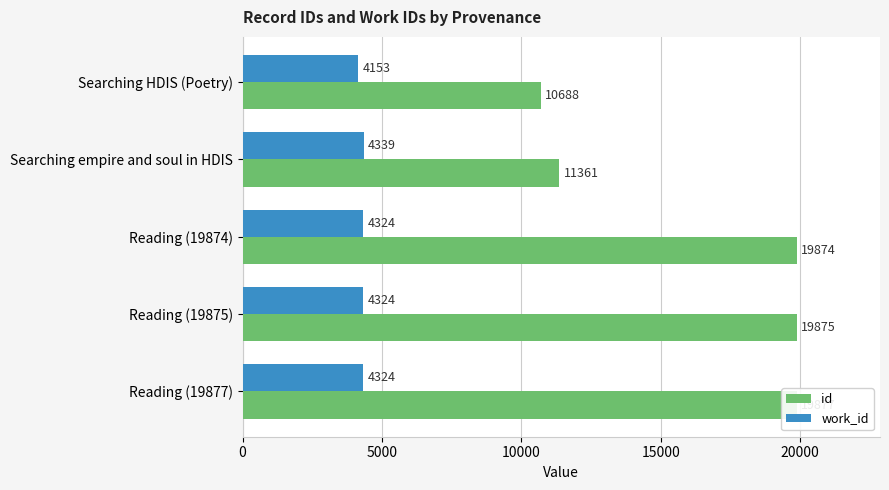

Reading right to left, extract all data points from this chart.

id: 19877	19875	19874	11361	10688
work_id: 4324	4324	4324	4339	4153